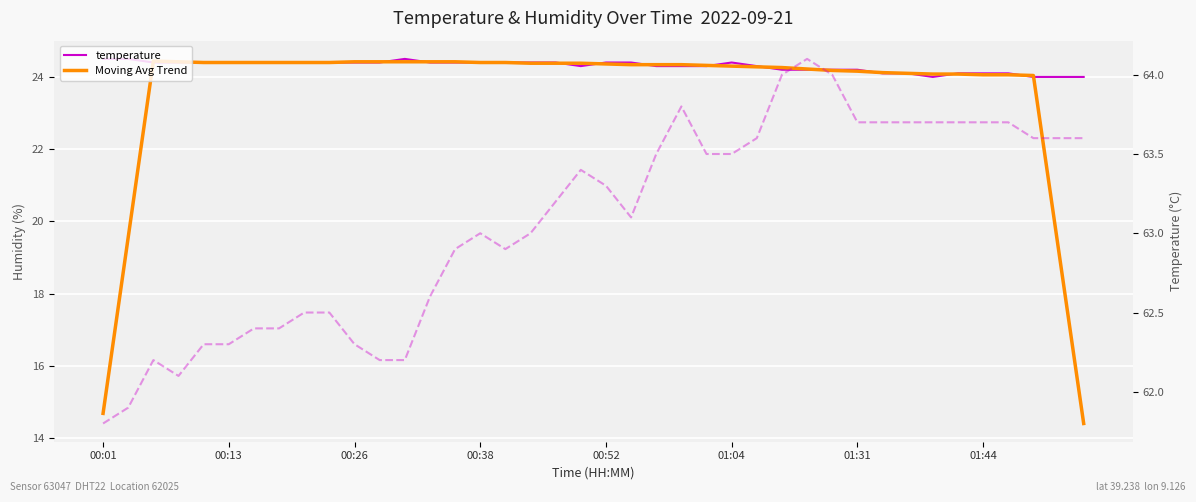

Is this an area chart (filled region under the line)?

No